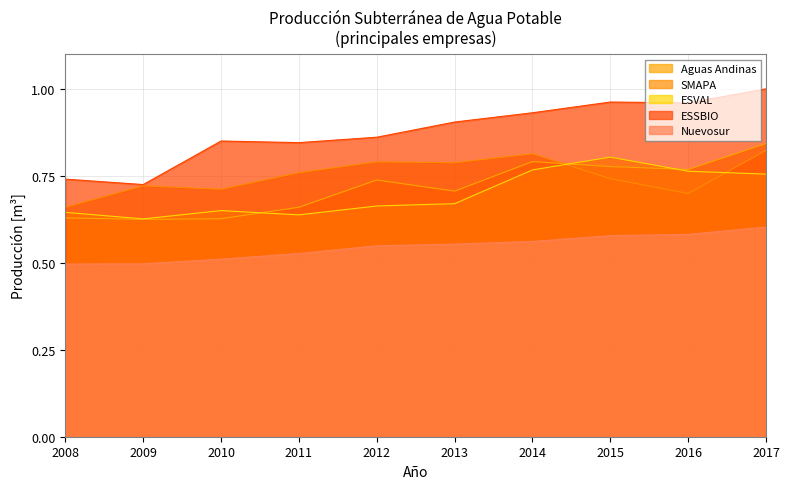

What are all the series names shown in the legend?

Aguas Andinas, SMAPA, ESVAL, ESSBIO, Nuevosur